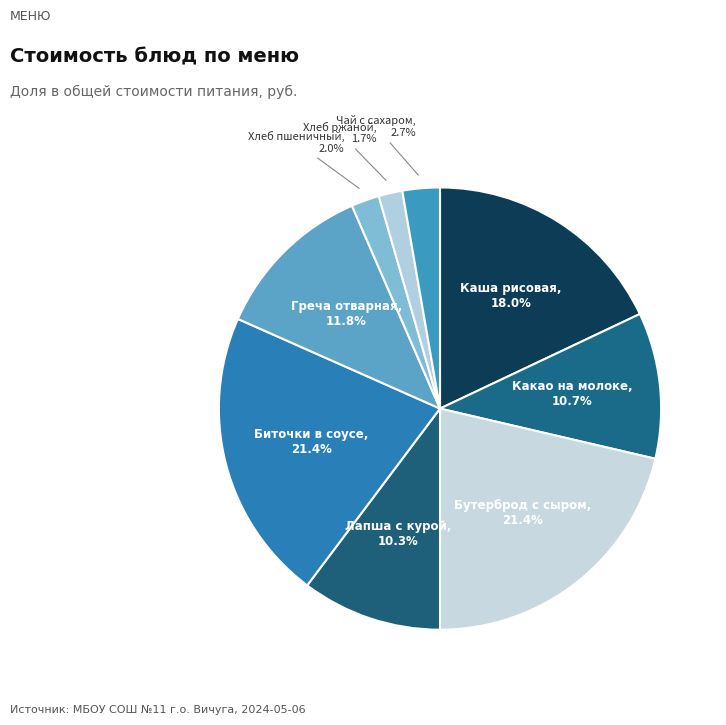

Count the number of slices in the pie.

9